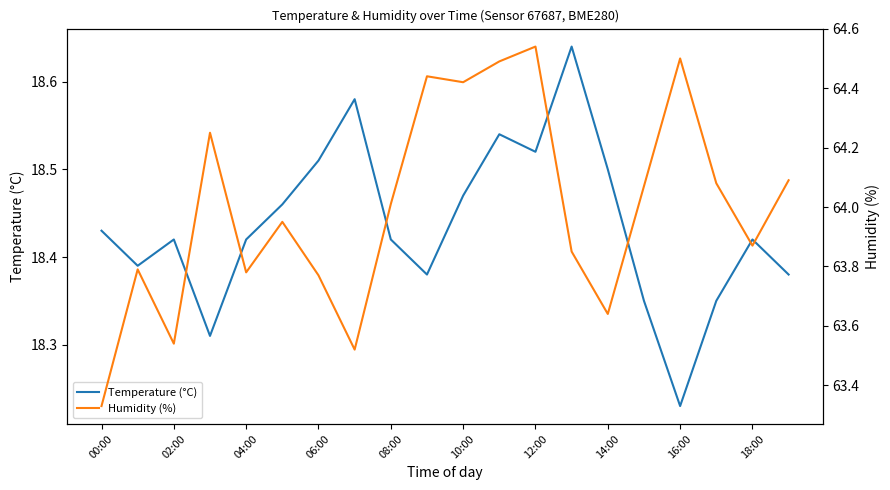

True or false: Temperature (°C) has a value of 28.4 at 14:00.

False